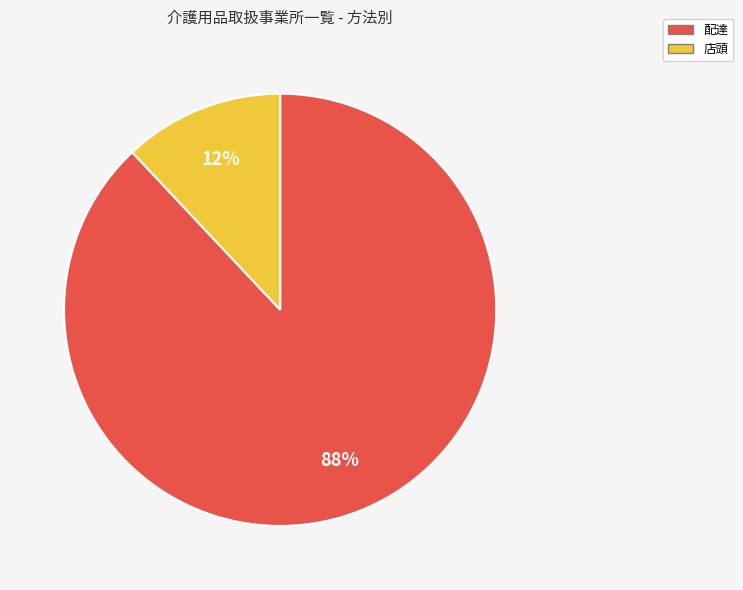

Which slice is the smallest?

店頭